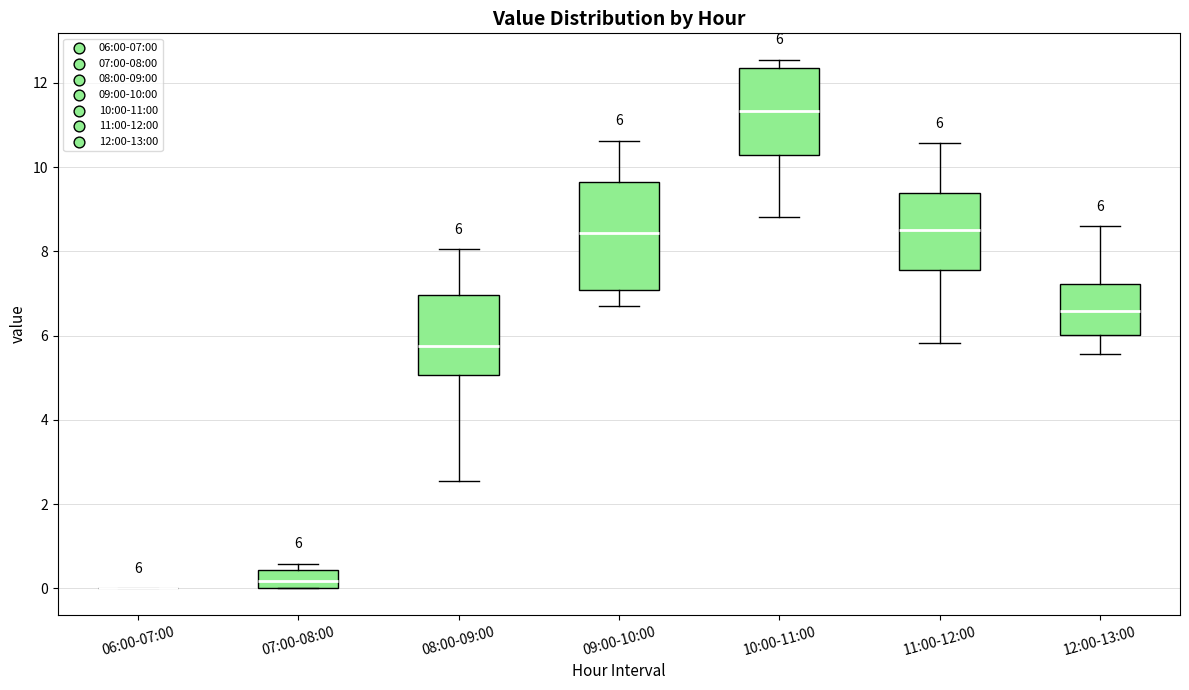

Comparing the boxes themselves (not the whiskers), which one is the tallest?

09:00-10:00